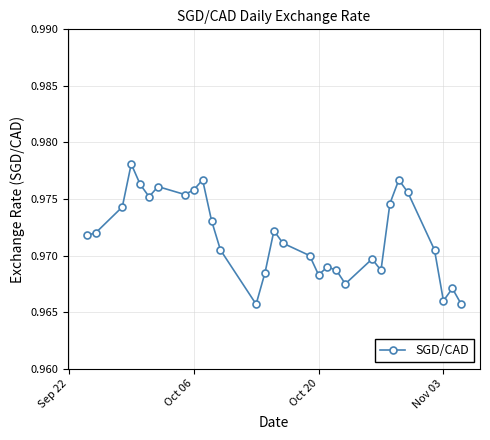

True or false: there are more than 2 points higher than both neighbors.

True